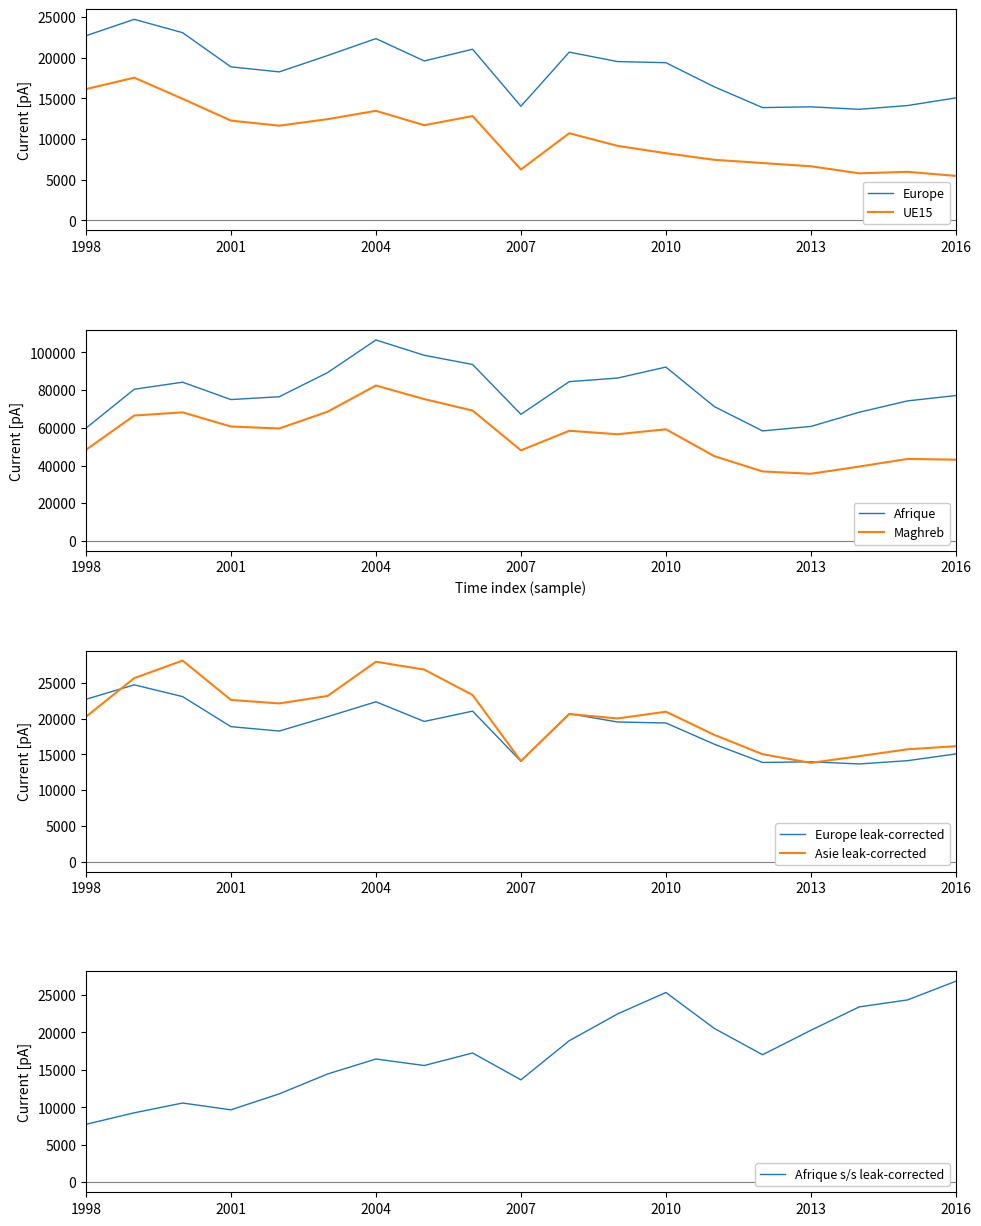

True or false: Maghreb and Europe intersect in this chart.

False